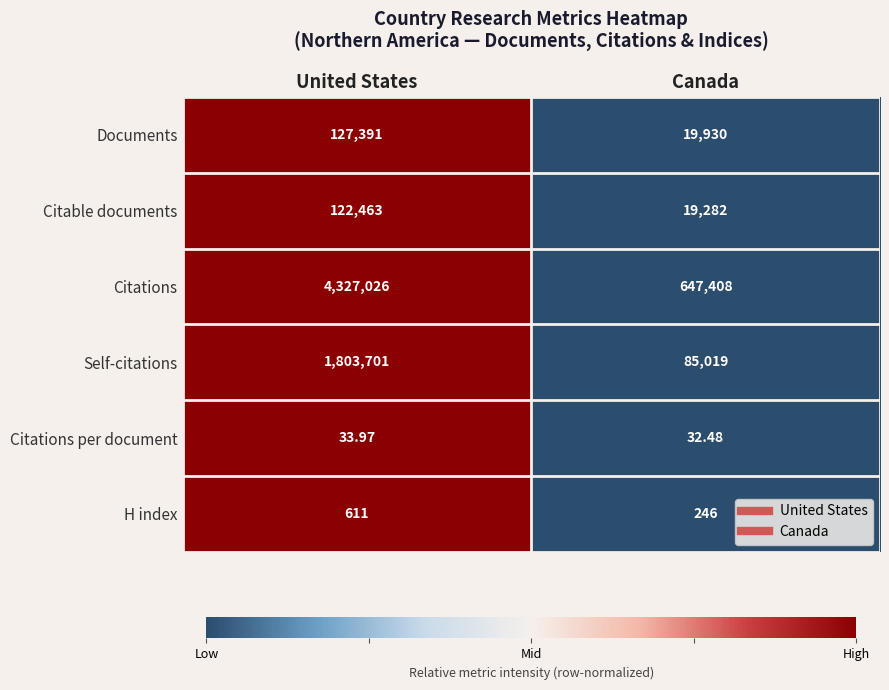

At which category is the sum across all series the highest?

United States